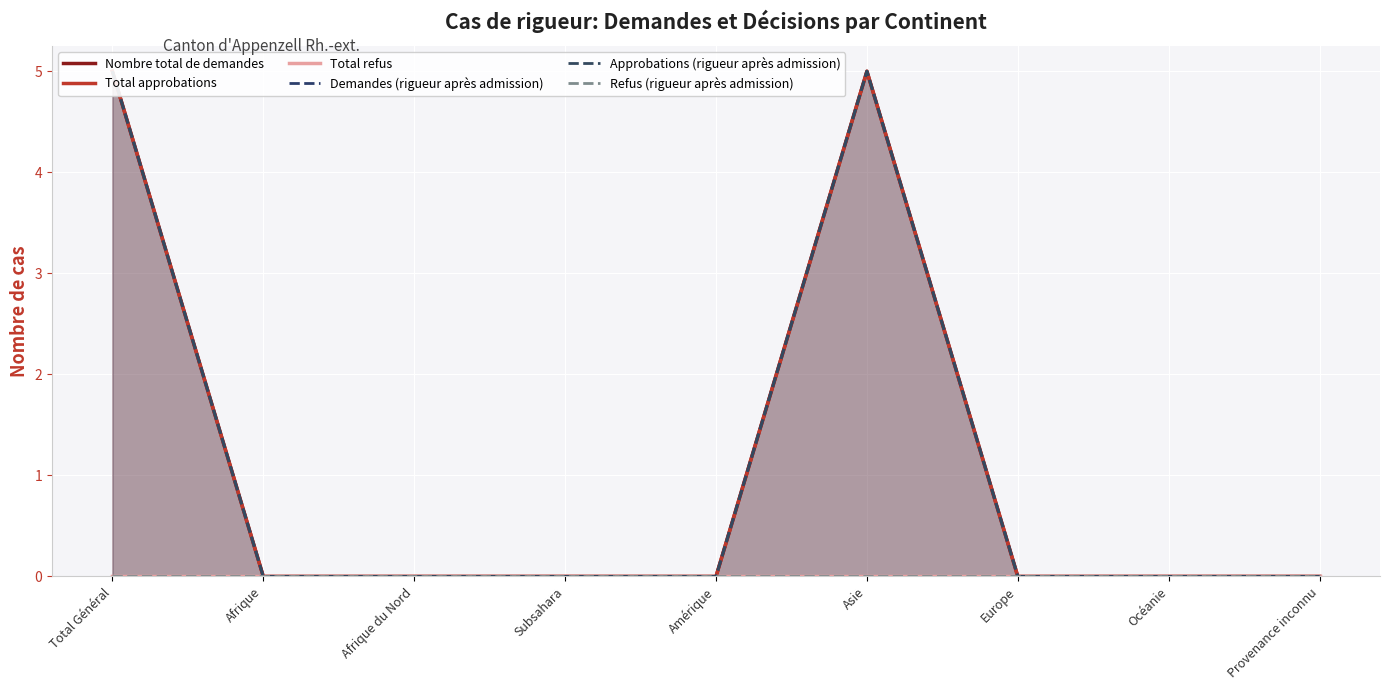

At Afrique, list the series in order from largest to smallest.

Nombre total de demandes, Total approbations, Total refus, Demandes (rigueur après admission), Approbations (rigueur après admission), Refus (rigueur après admission)